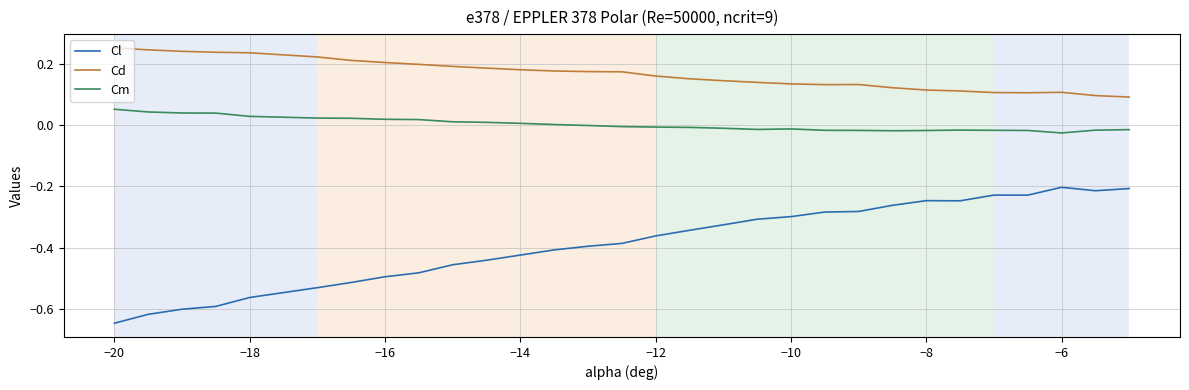

True or false: Cl and Cd cross at least once.

False